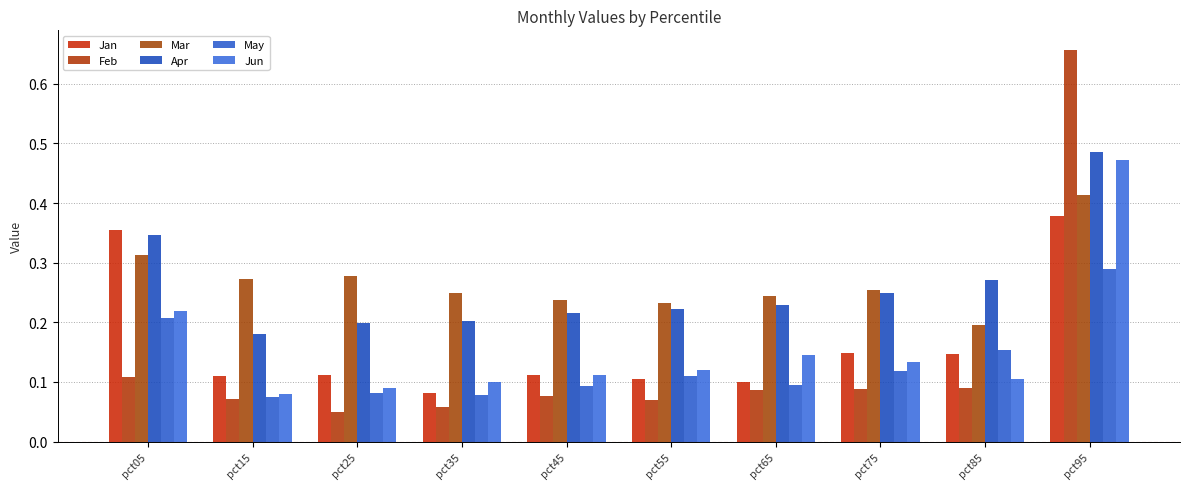

At which category is the sum across all series the highest?

pct95